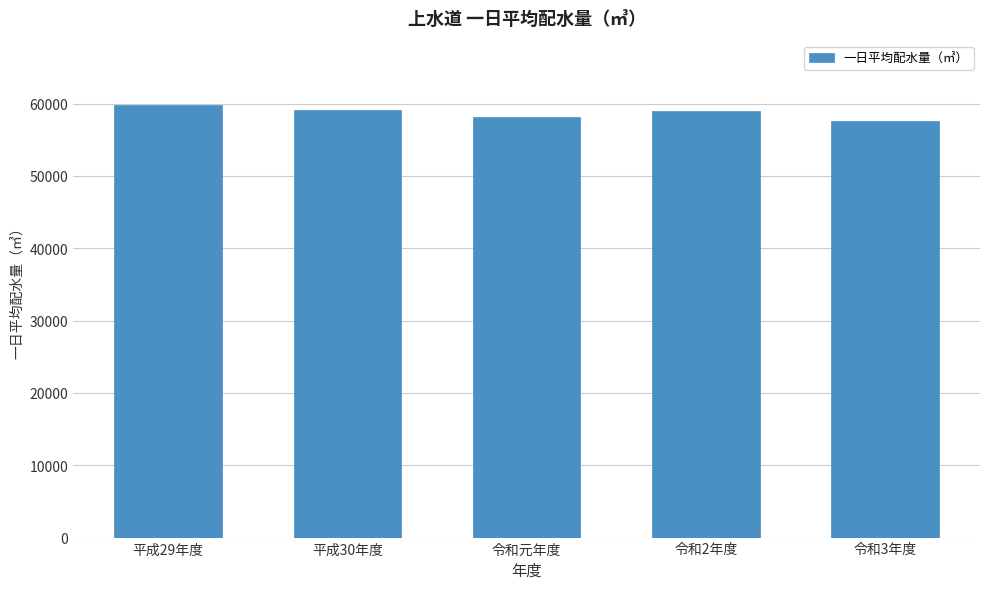

What is the difference between the maximum and second lowest values?

1611